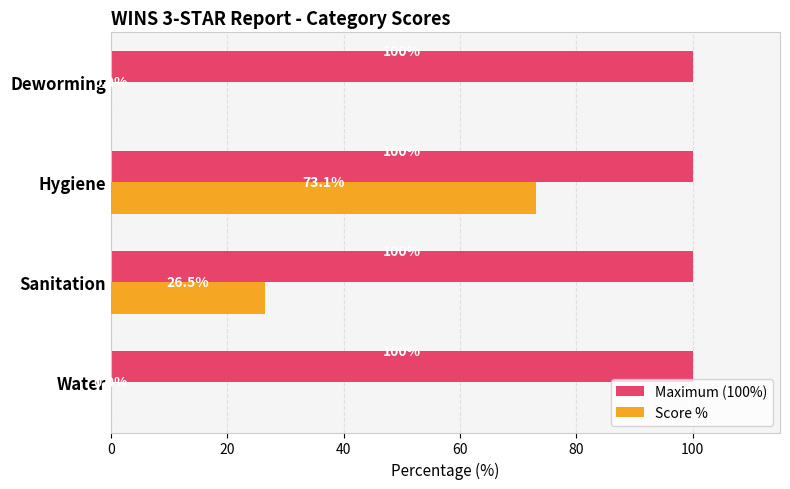

Is the value of Score % at Deworming greater than the value of Maximum (100%) at Hygiene?

No